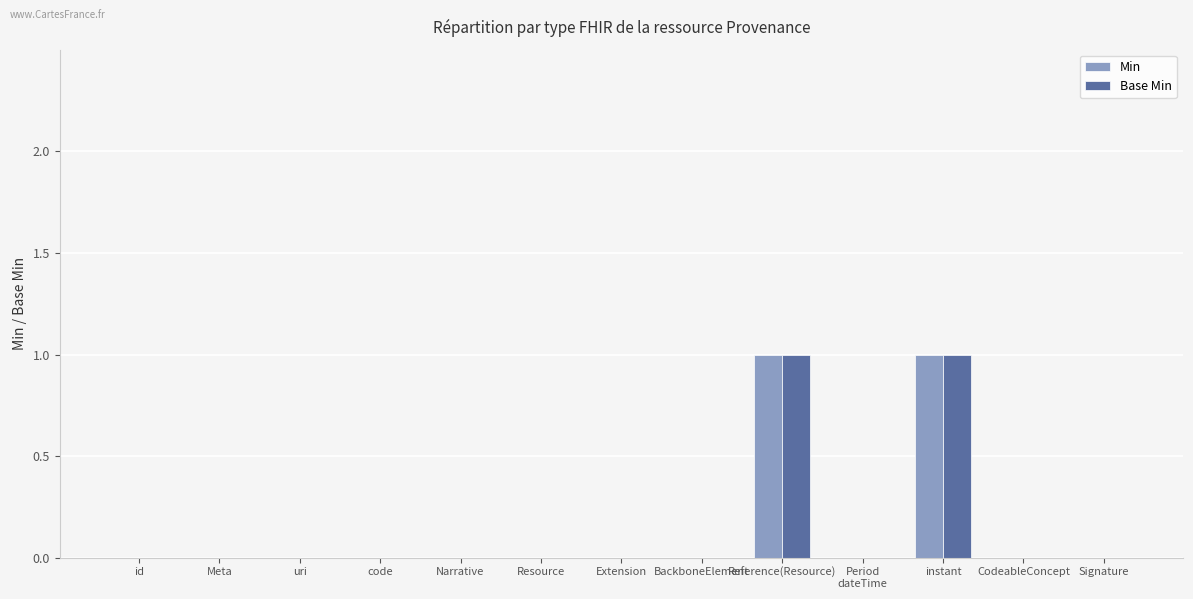

The Base Min series shows 1 at Narrative. True or false?

False